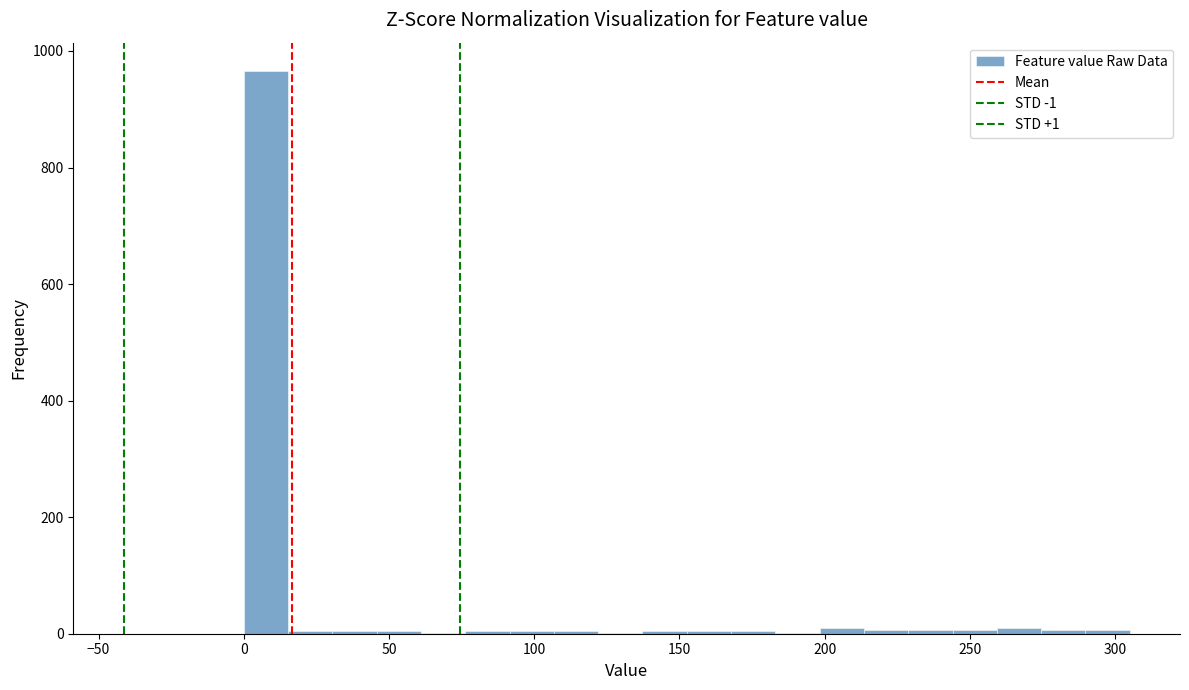

Around what value on the x-axis is the tallest bar? Give the approximate position of its centre, as read against the axis.

10